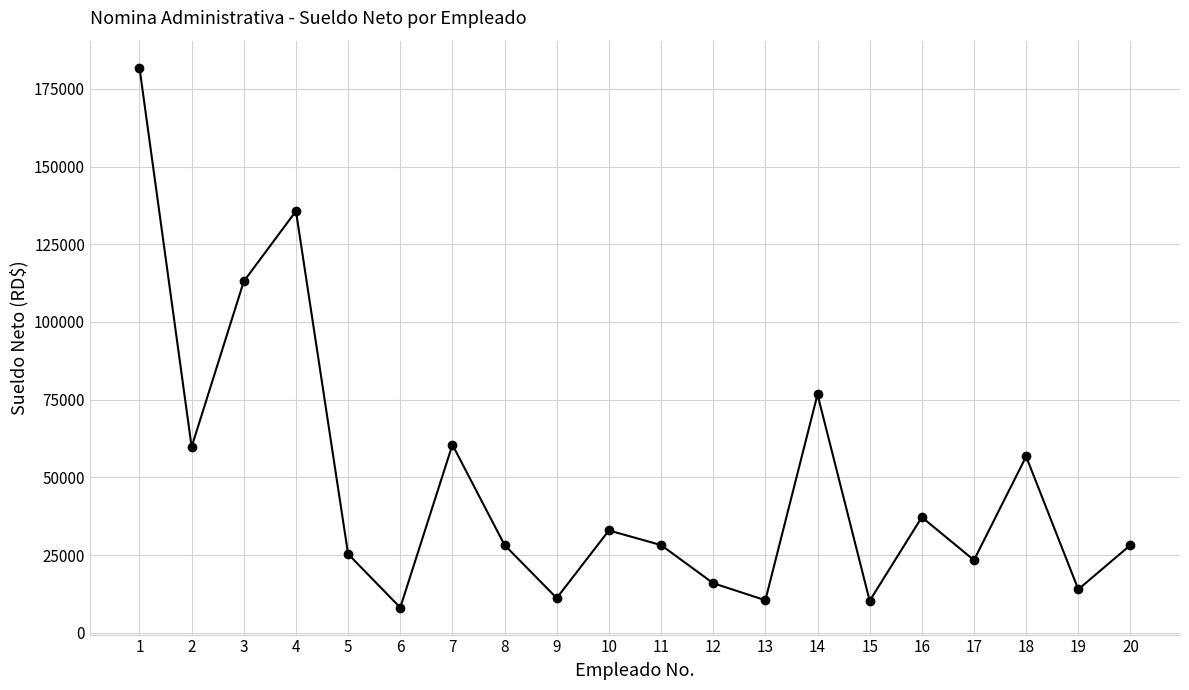

Where is the data nearest to the value 94949?

3